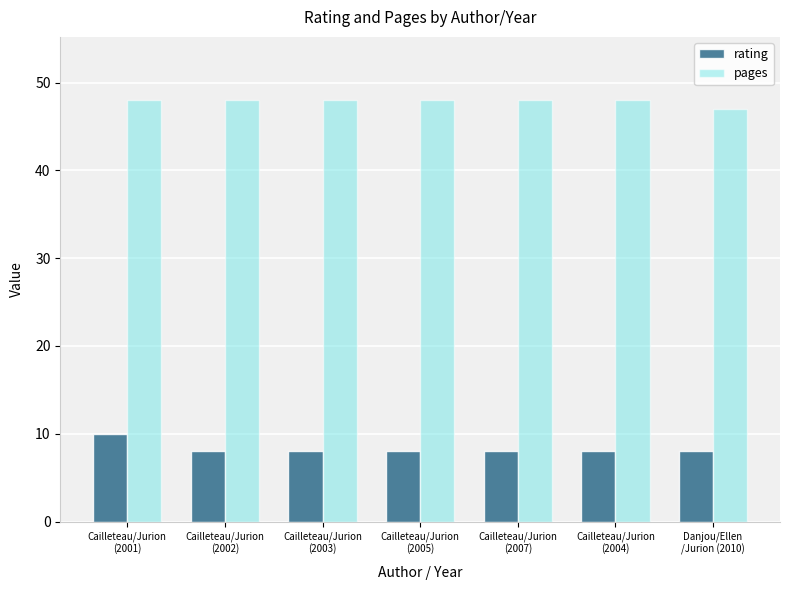

Rank the series by their average value, from lowest to highest.

rating, pages